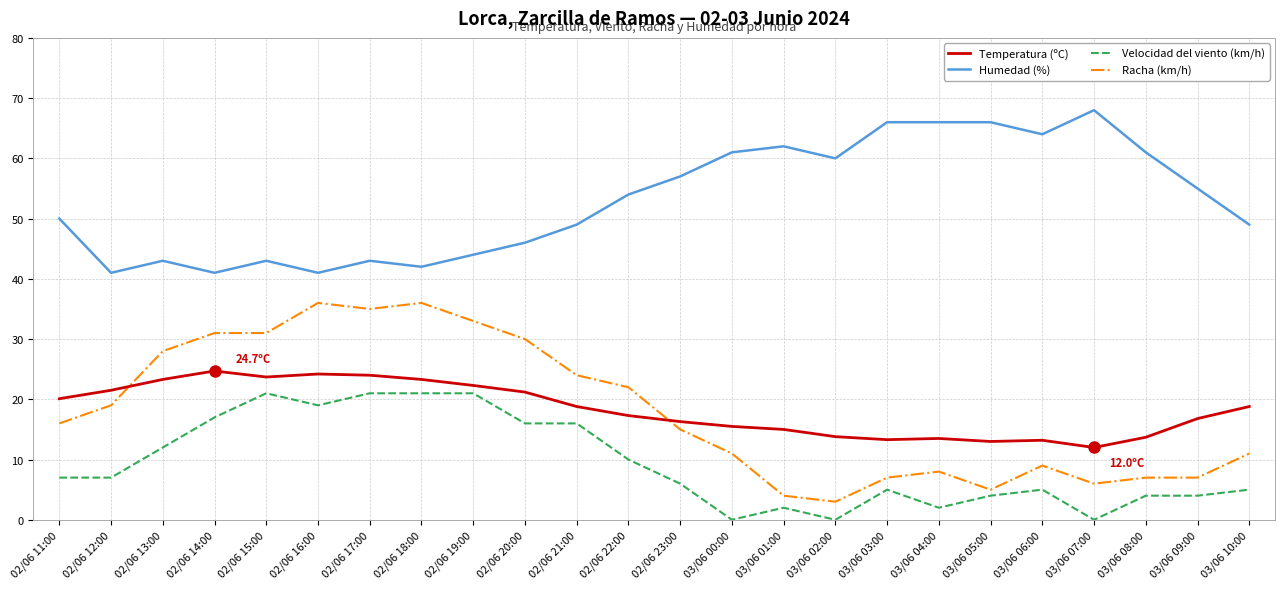

Which series has the largest range (max minus min)?

Racha (km/h)